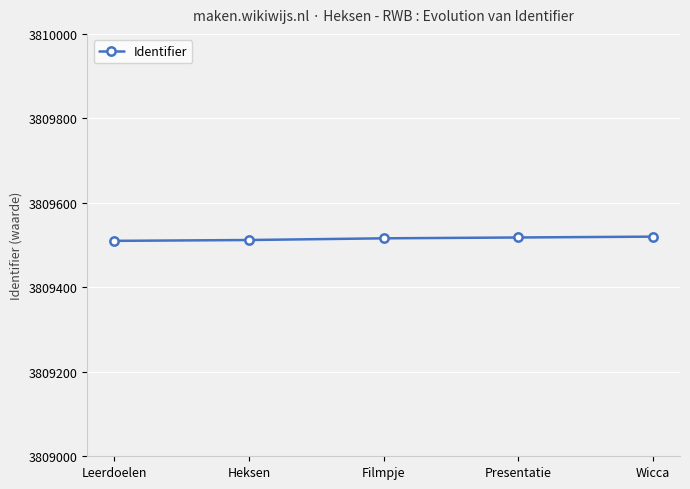

What position from the left is Filmpje?

3